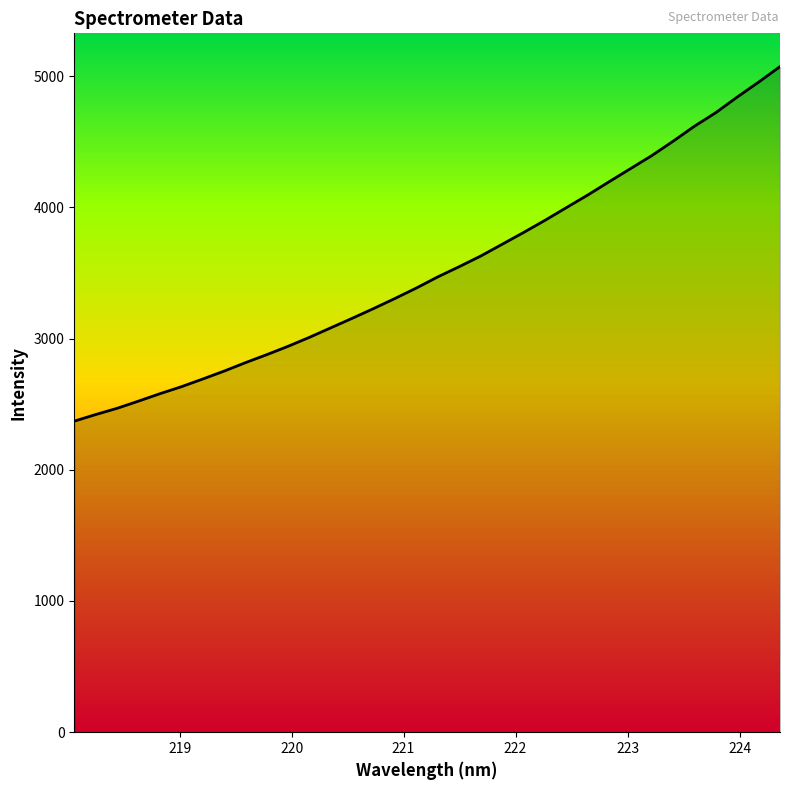

What is the greatest value displayed?

5072.8